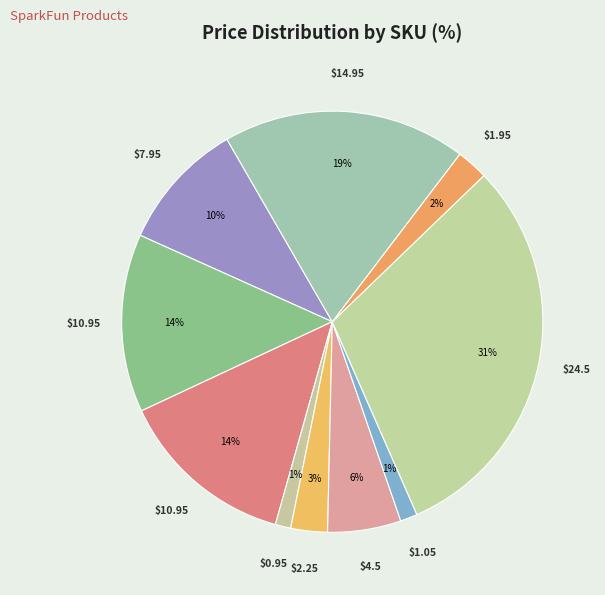

How many segments does this pie chart have?

10